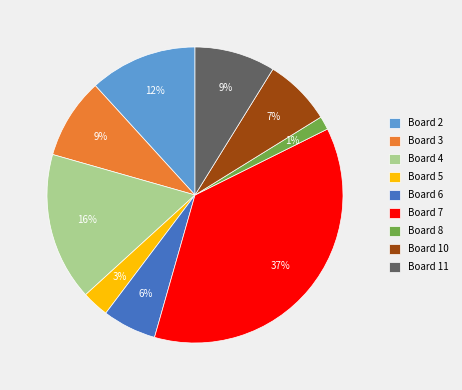

Which has a higher value, Board 2 or Board 7?

Board 7